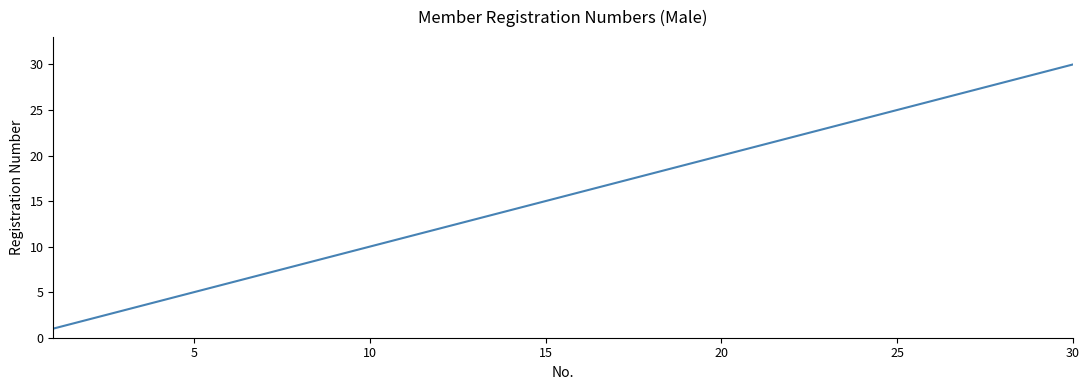

True or false: the data has more than 0 interior local peaks.

False